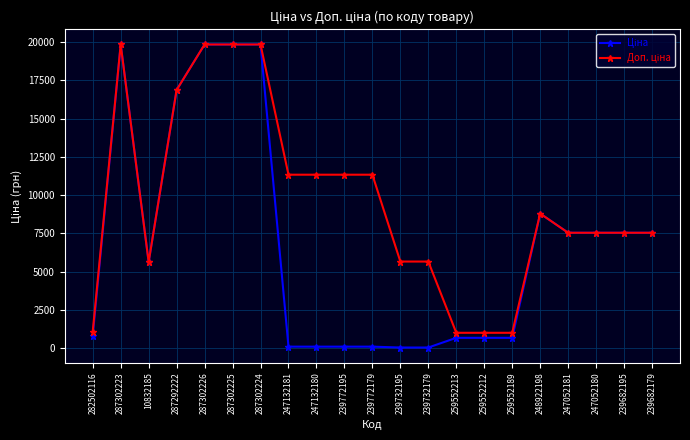

At which label is Ціна closest to 9943?

248922198